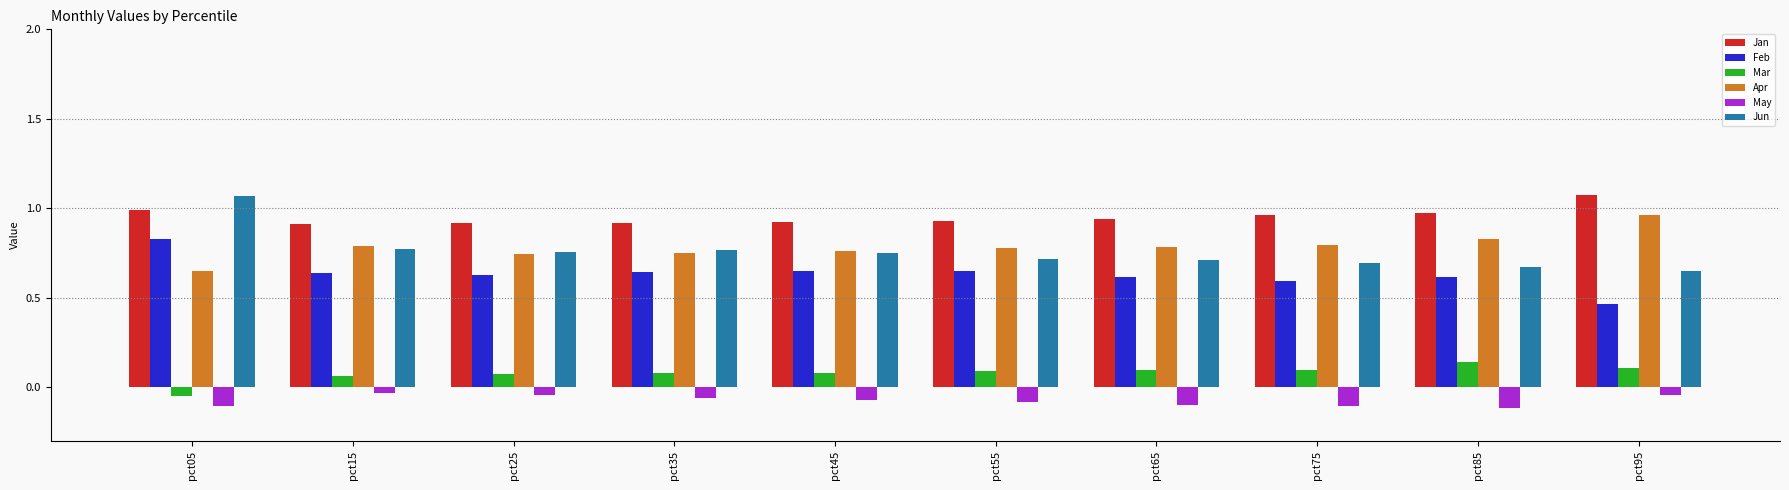

Which category has the highest value in the Apr series?

pct95